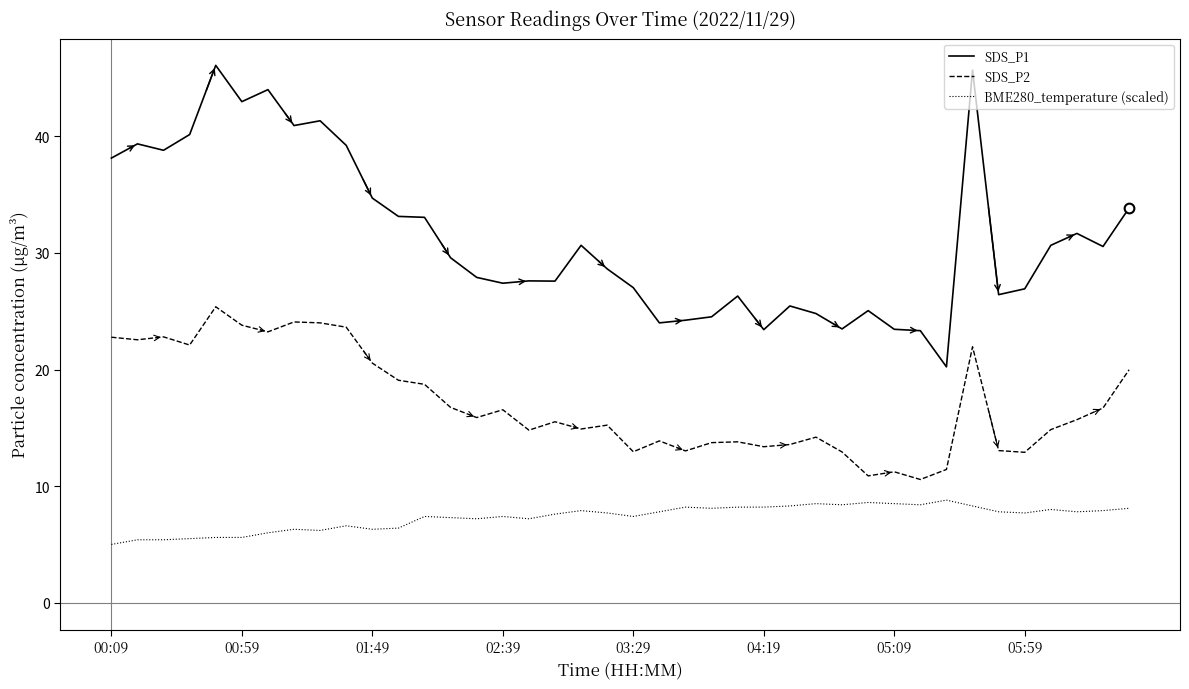

List the series in order of their peak value, highest first.

SDS_P1, SDS_P2, BME280_temperature (scaled)